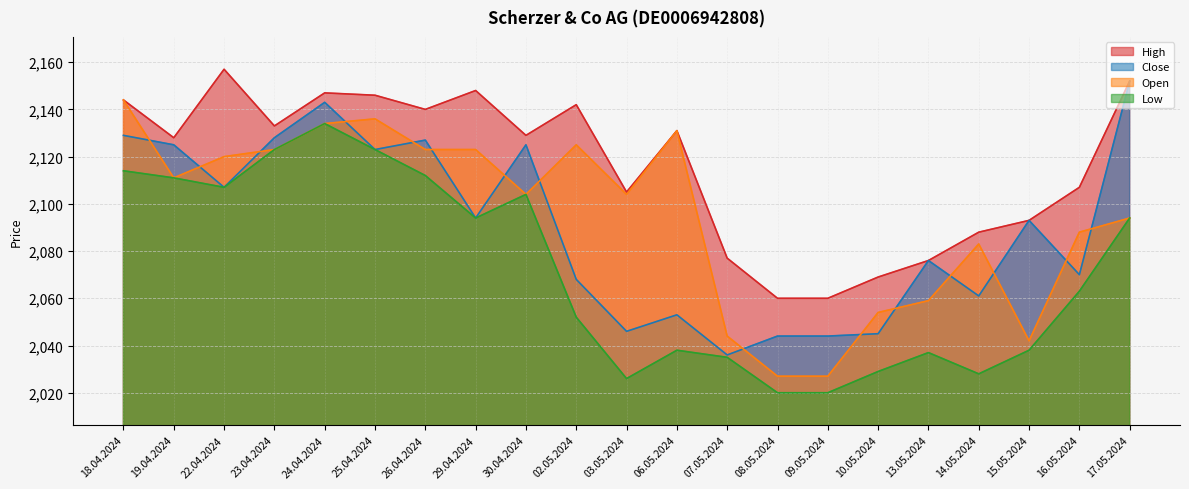

Does the chart have visible grid lines?

Yes